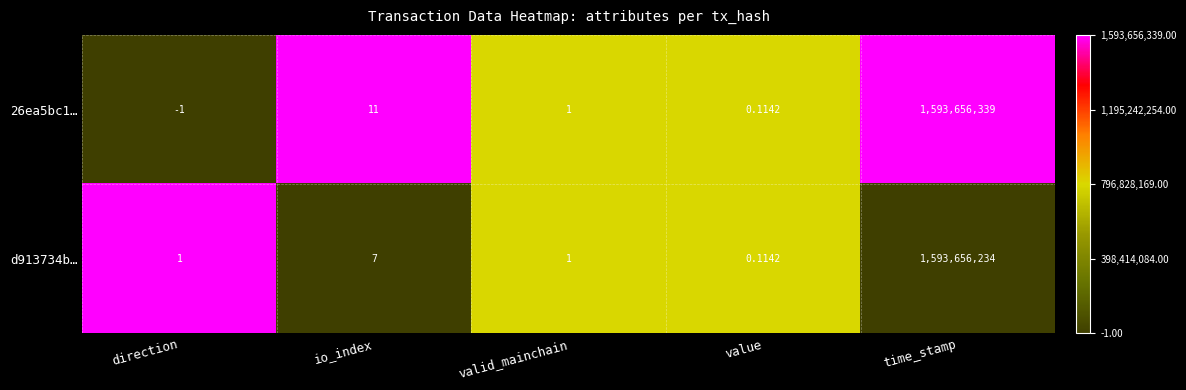

How many values in 26ea5bc1… are above zero?

4